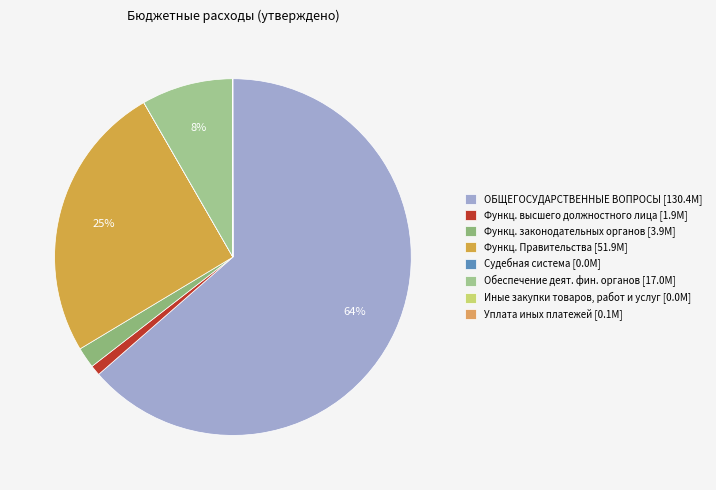

What is the majority slice?

ОБЩЕГОСУДАРСТВЕННЫЕ ВОПРОСЫ [130.4M]